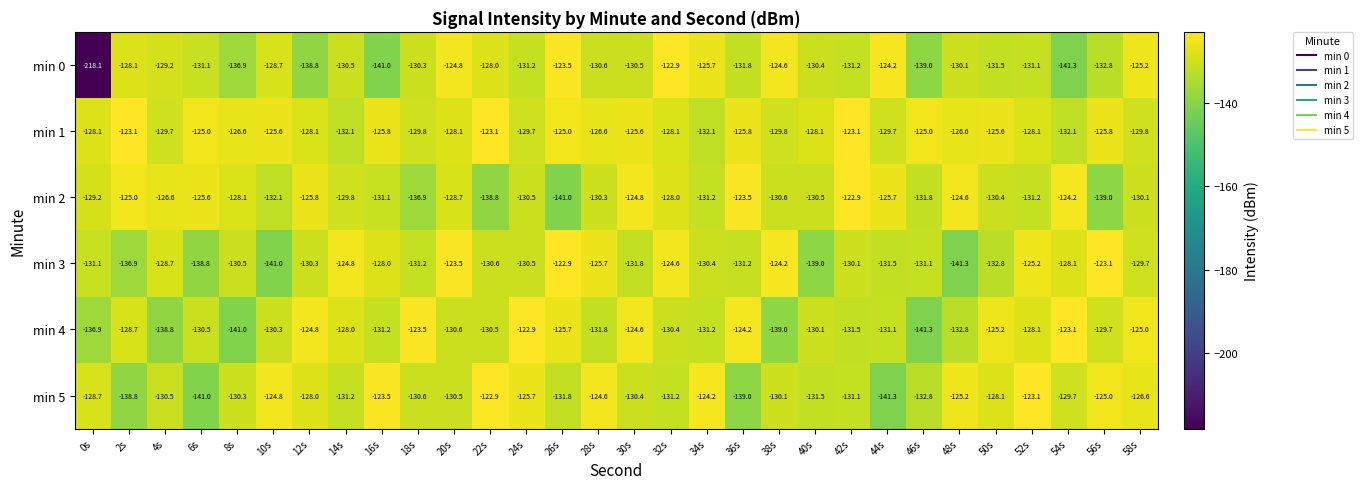

What is the difference between the maximum and minimum values in the min 5 series?

18.4